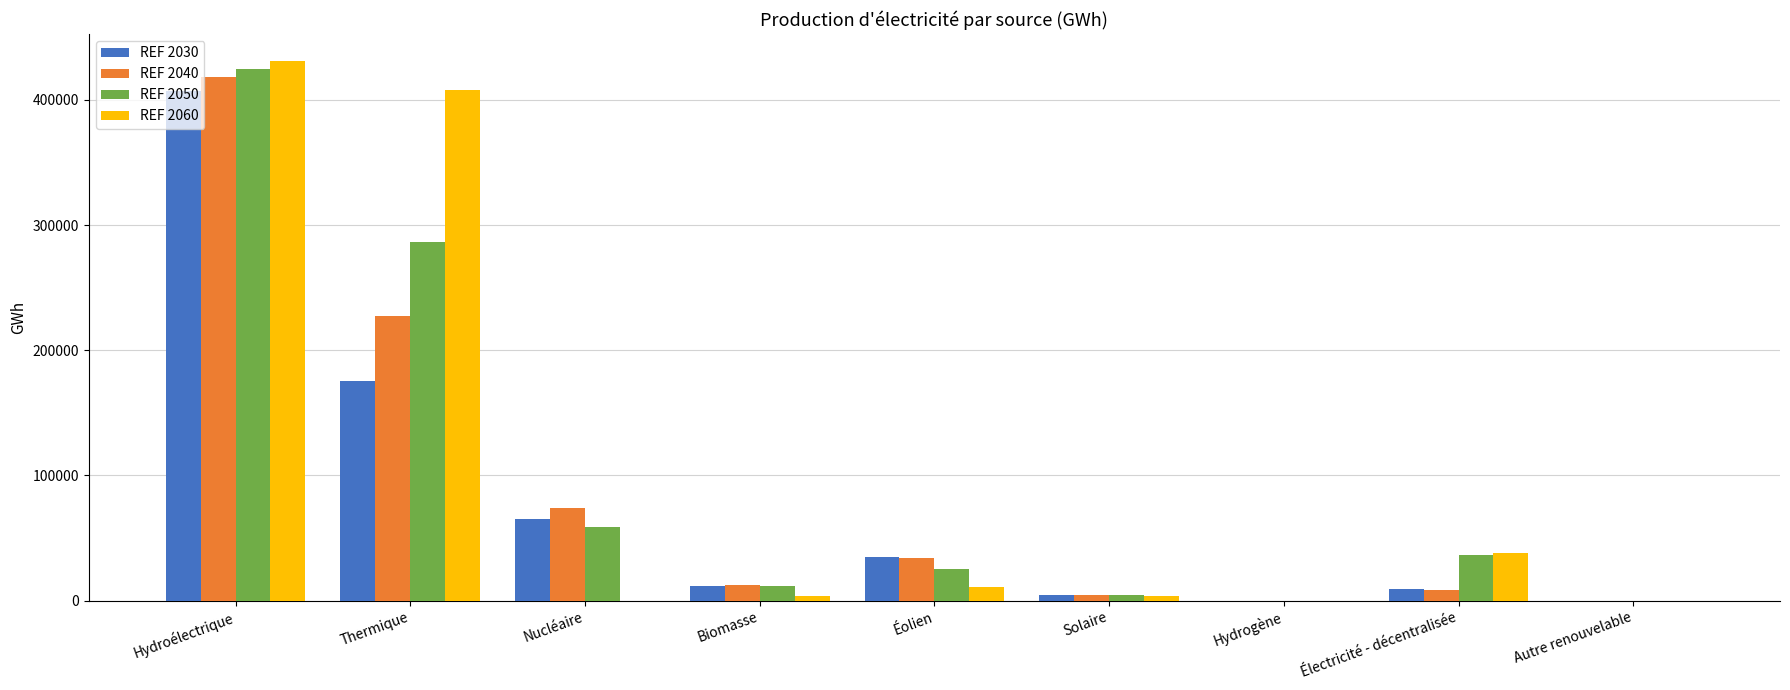

What is the maximum value shown in the chart?

431018.1